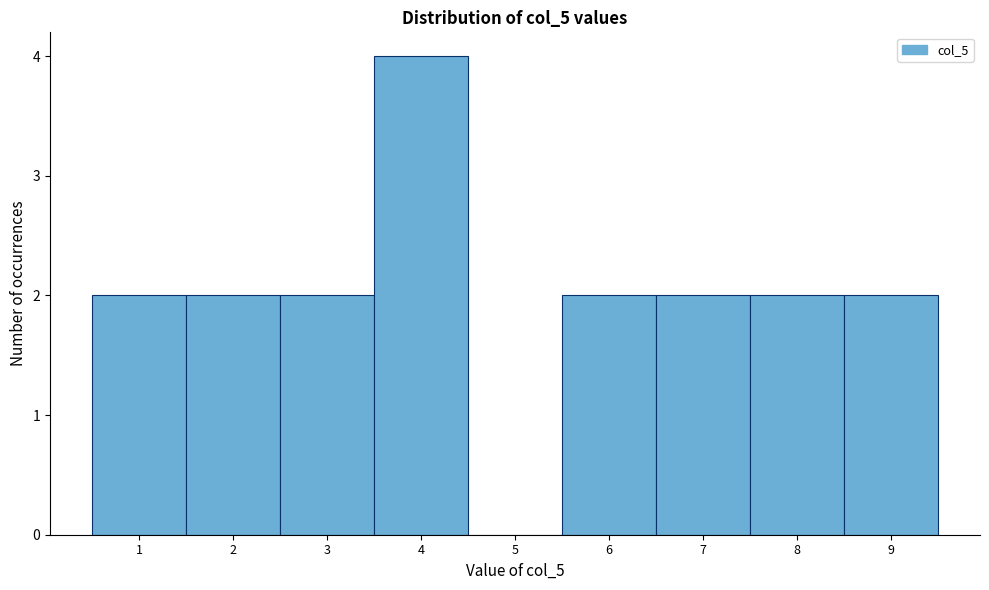

Reading left to right, list all the values displayed in this chart.

1=2	2=2	3=2	4=4	5=0	6=2	7=2	8=2	9=2